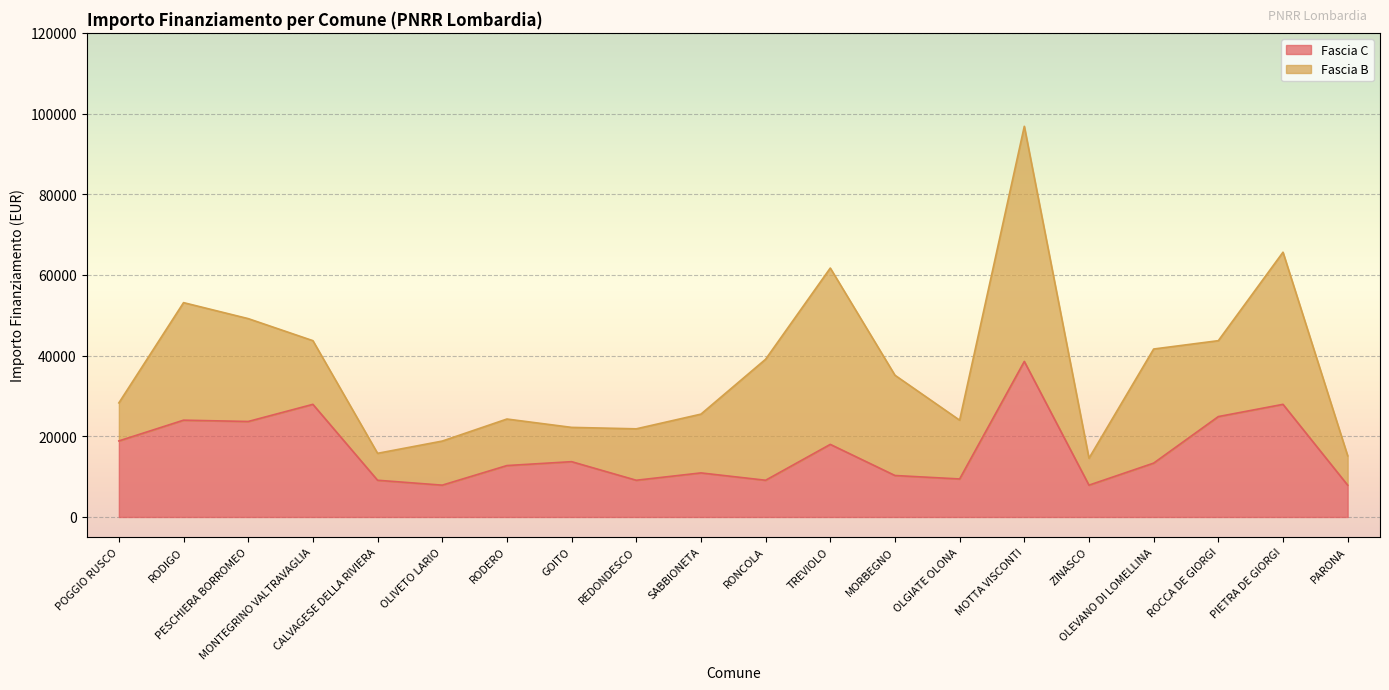

List the labels in order of value, largest first.

MOTTA VISCONTI, MONTEGRINO VALTRAVAGLIA, PIETRA DE GIORGI, ROCCA DE GIORGI, RODIGO, PESCHIERA BORROMEO, POGGIO RUSCO, TREVIOLO, GOITO, OLEVANO DI LOMELLINA, RODERO, SABBIONETA, MORBEGNO, OLGIATE OLONA, CALVAGESE DELLA RIVIERA, REDONDESCO, RONCOLA, OLIVETO LARIO, ZINASCO, PARONA